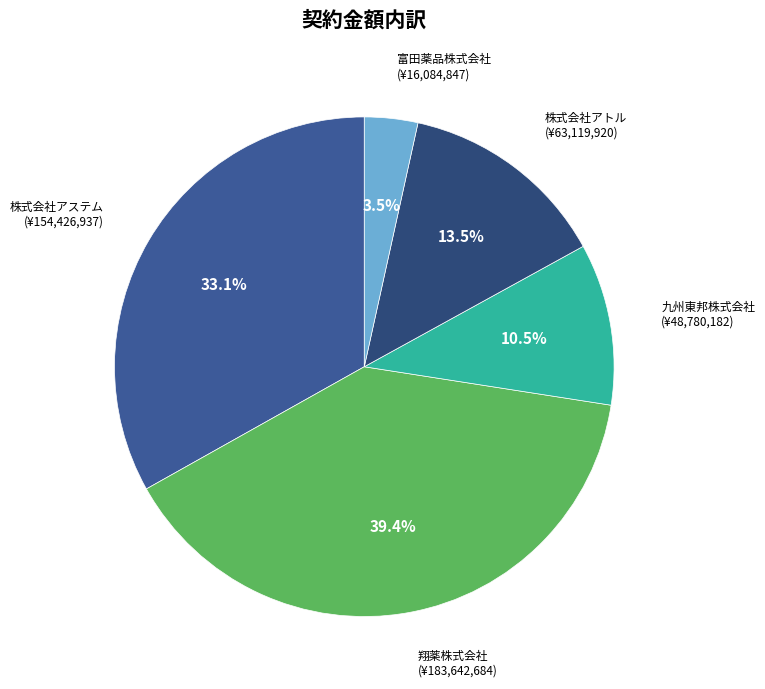

How many segments does this pie chart have?

5